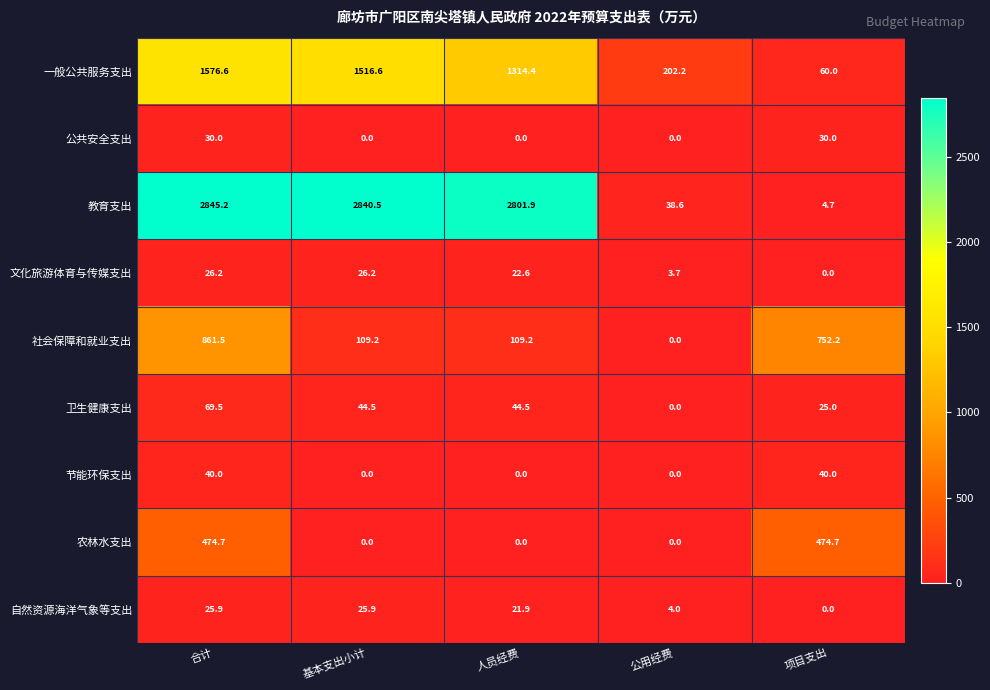

List the series in order of their peak value, highest first.

教育支出, 一般公共服务支出, 社会保障和就业支出, 农林水支出, 卫生健康支出, 节能环保支出, 公共安全支出, 文化旅游体育与传媒支出, 自然资源海洋气象等支出